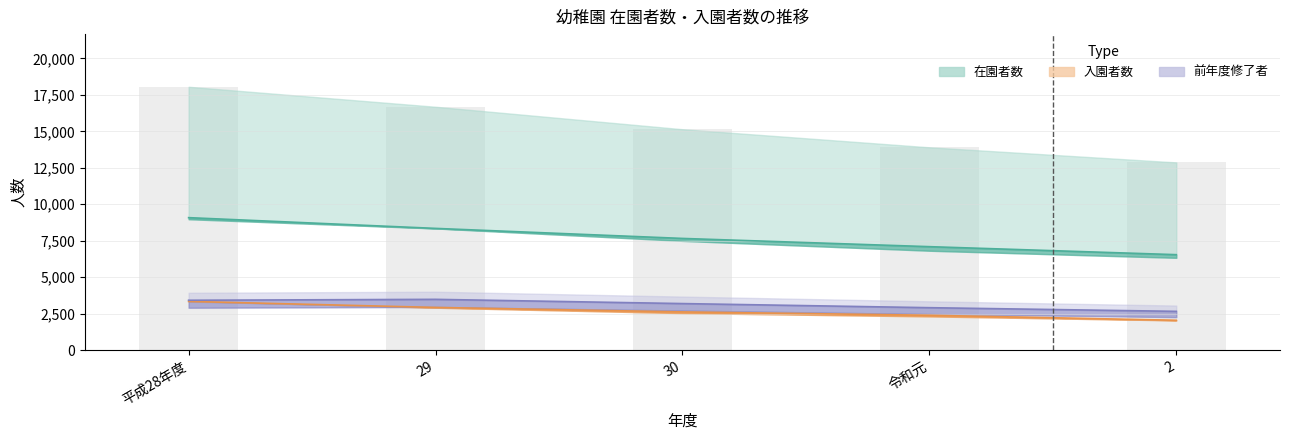

What position from the left is 2?

5